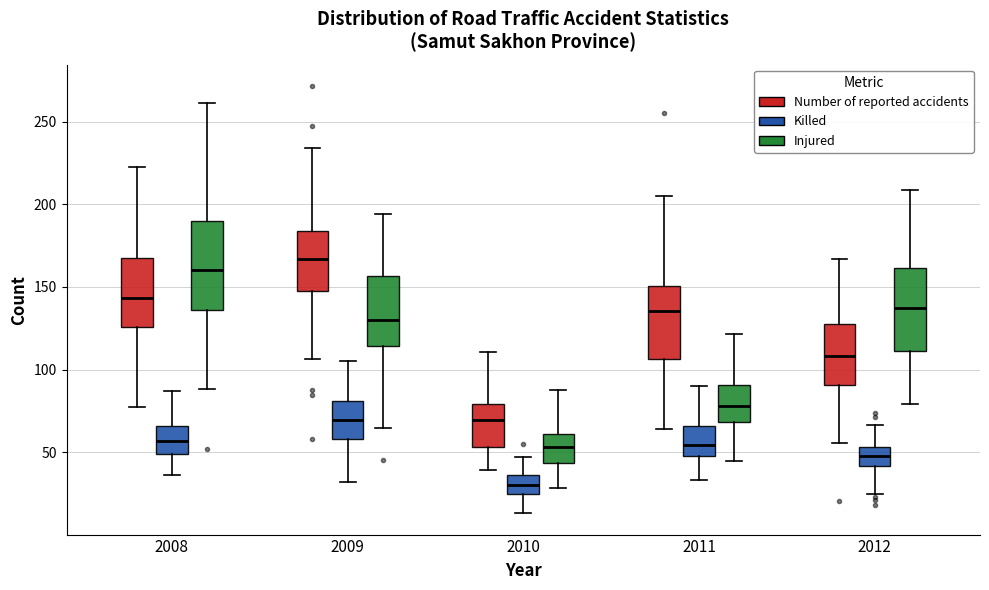

Which box's median line is the lowest?

2010 (Killed)